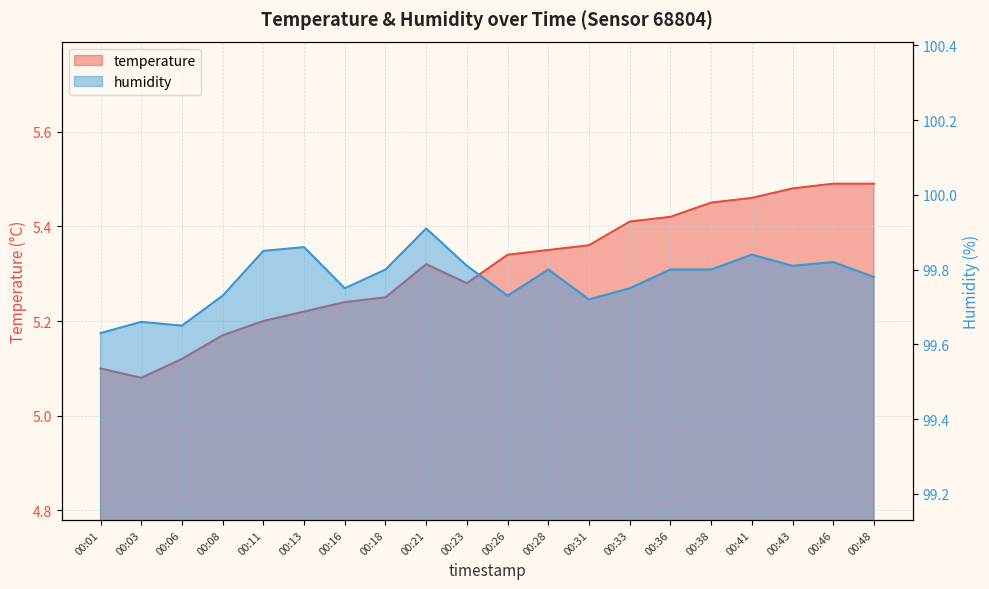

Rank the series by their average value, from lowest to highest.

temperature, humidity